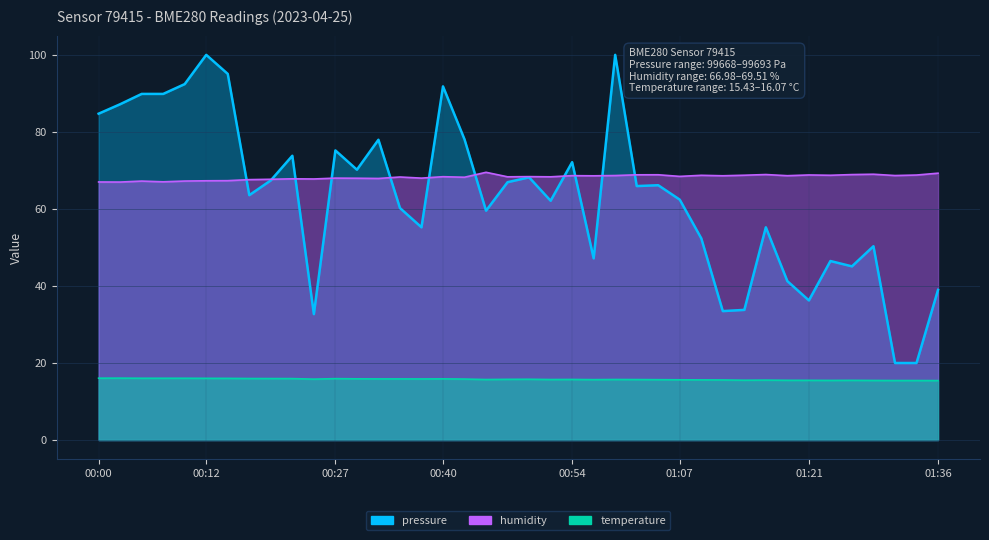

At how many categories does at least one series exceed 75?

12